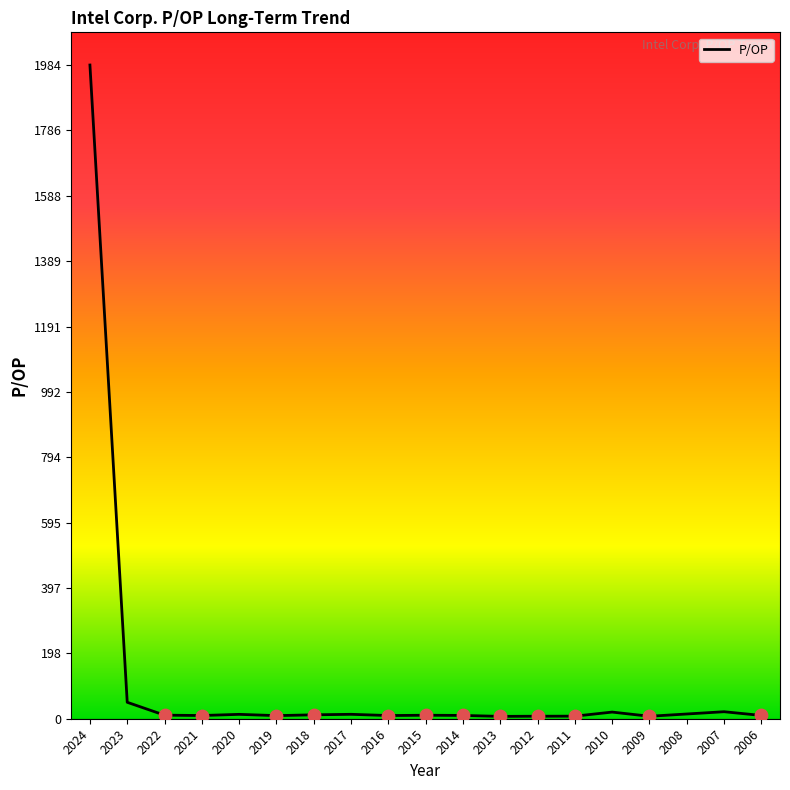

The value at 2024 is 480.9. True or false?

False